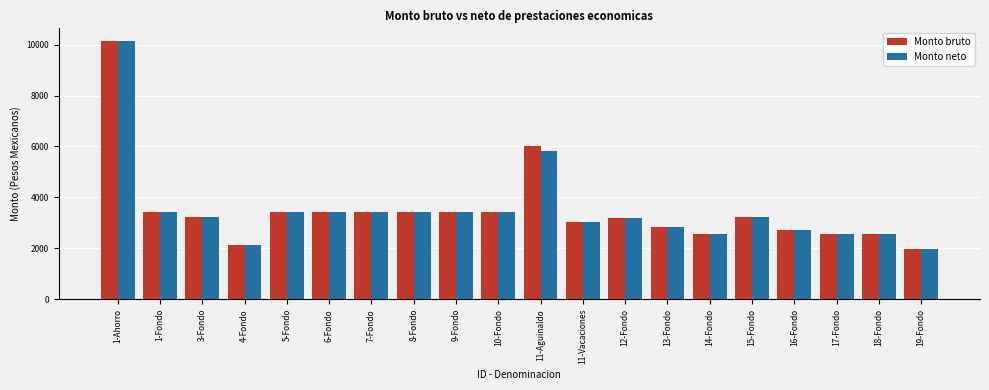

What is the difference between the Monto bruto values at 16-Fondo and 8-Fondo?

715.1